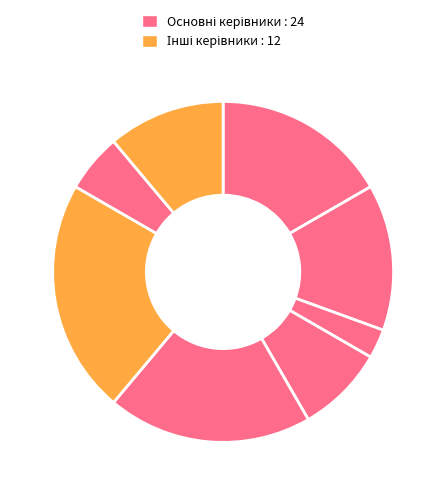

Does any single category account for the majority?

No